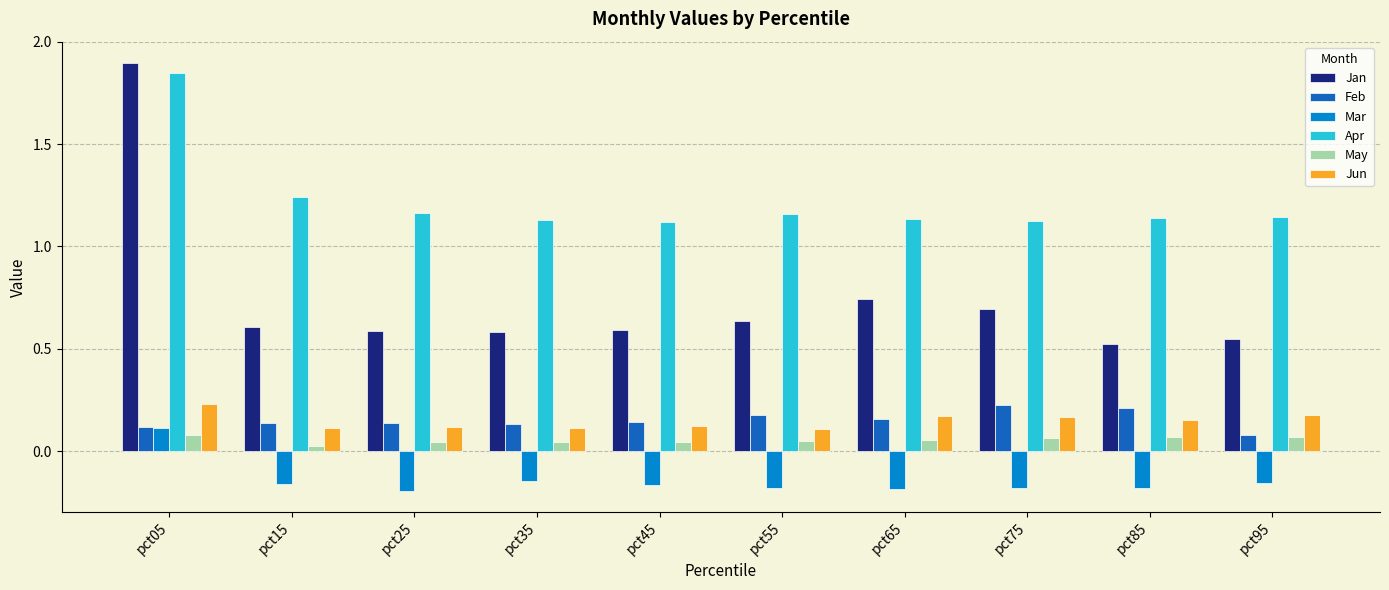

Count the Mar values in the range 0 to 1.

1